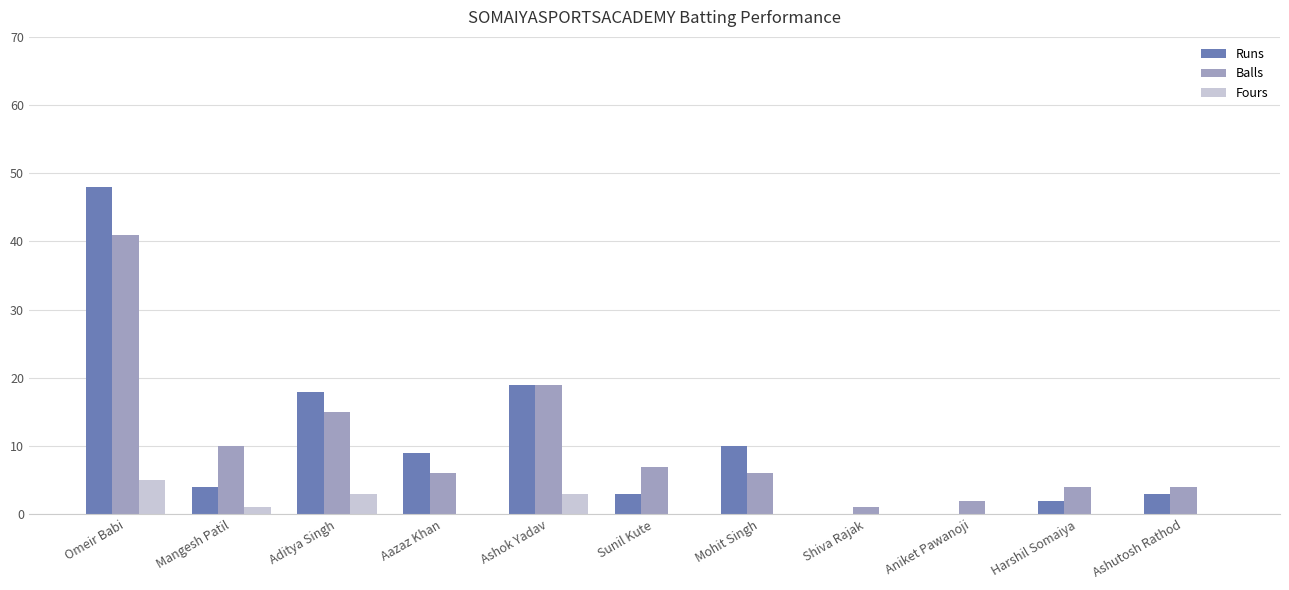

What are all the series names shown in the legend?

Runs, Balls, Fours